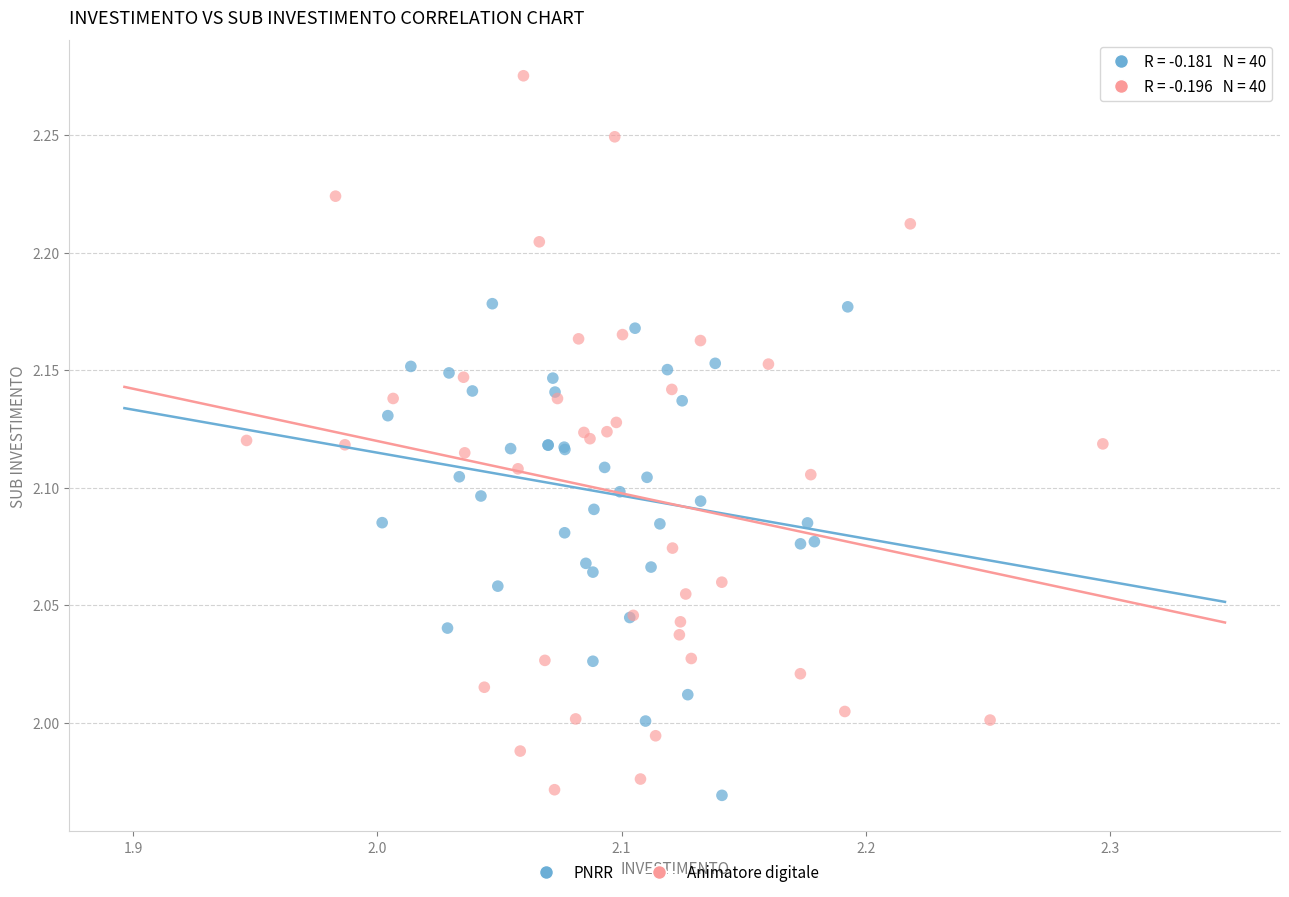

Which series has the widest spread of Y values?

Animatore digitale